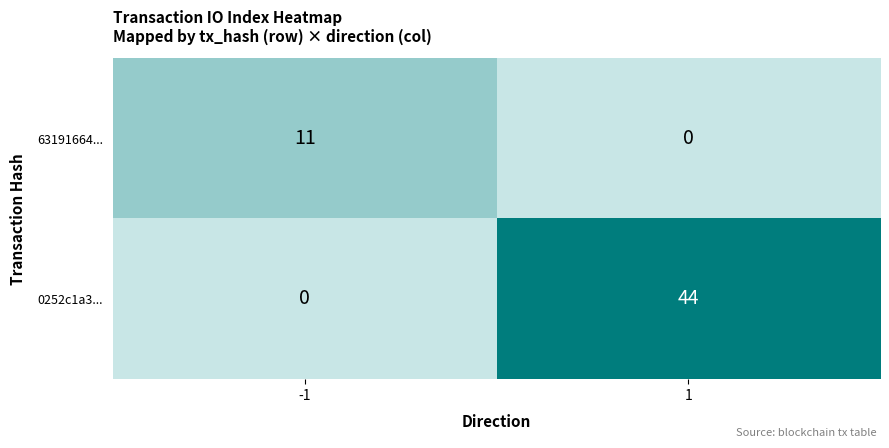

What is the maximum value for 0252c1a3...?

44